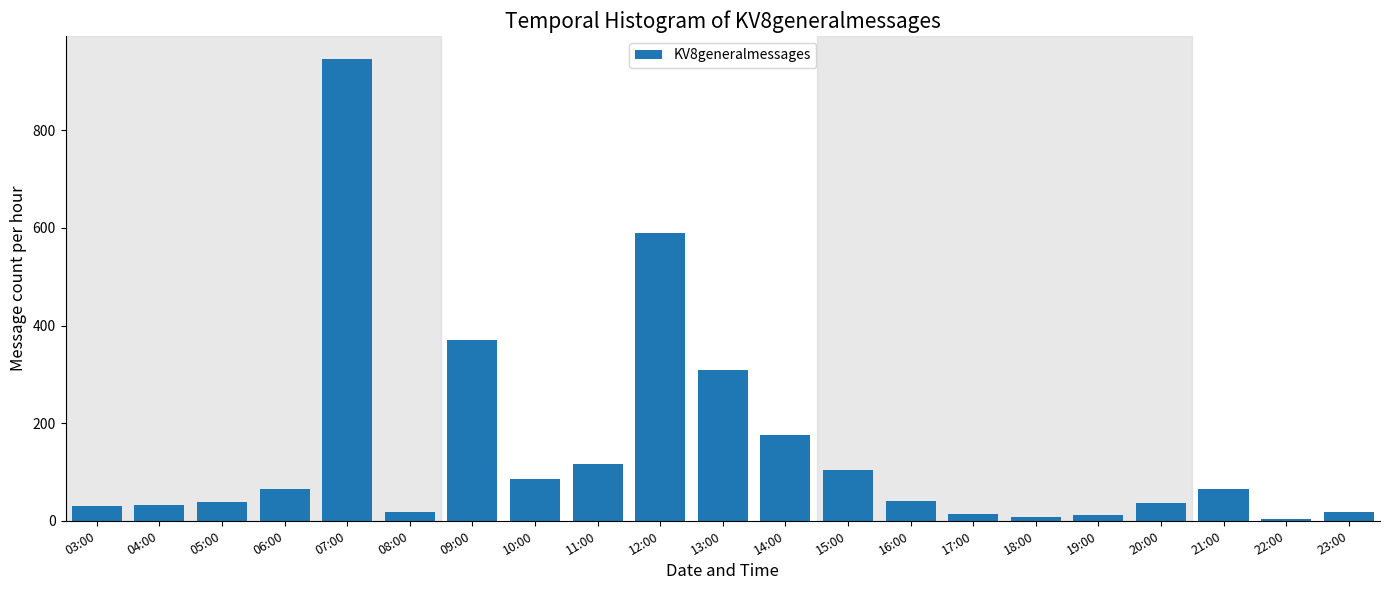

Which label corresponds to the largest value in the chart?

07:00